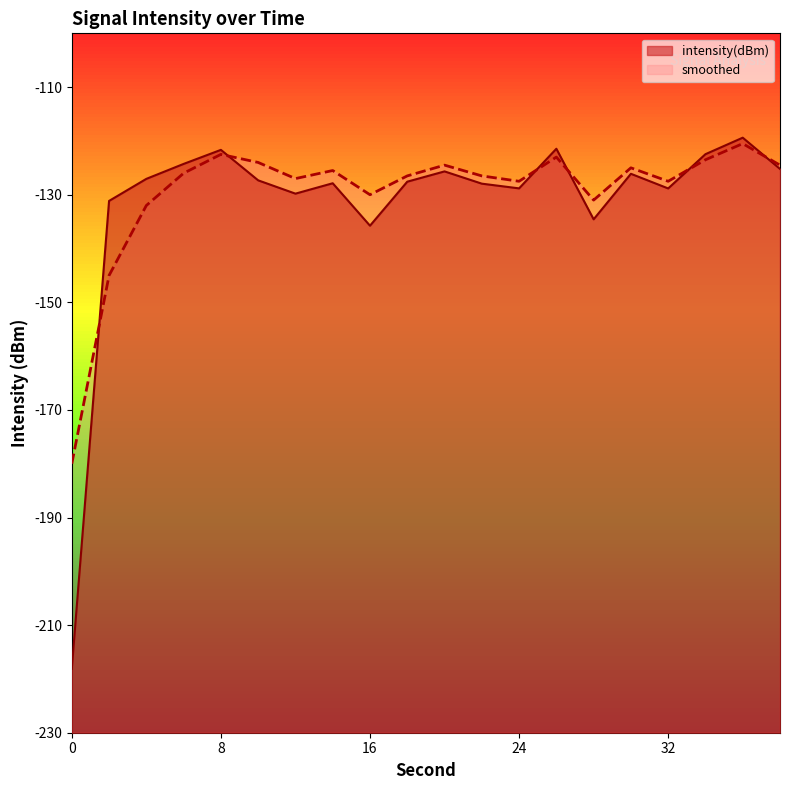

What is the average value of the smoothed series?

-129.6